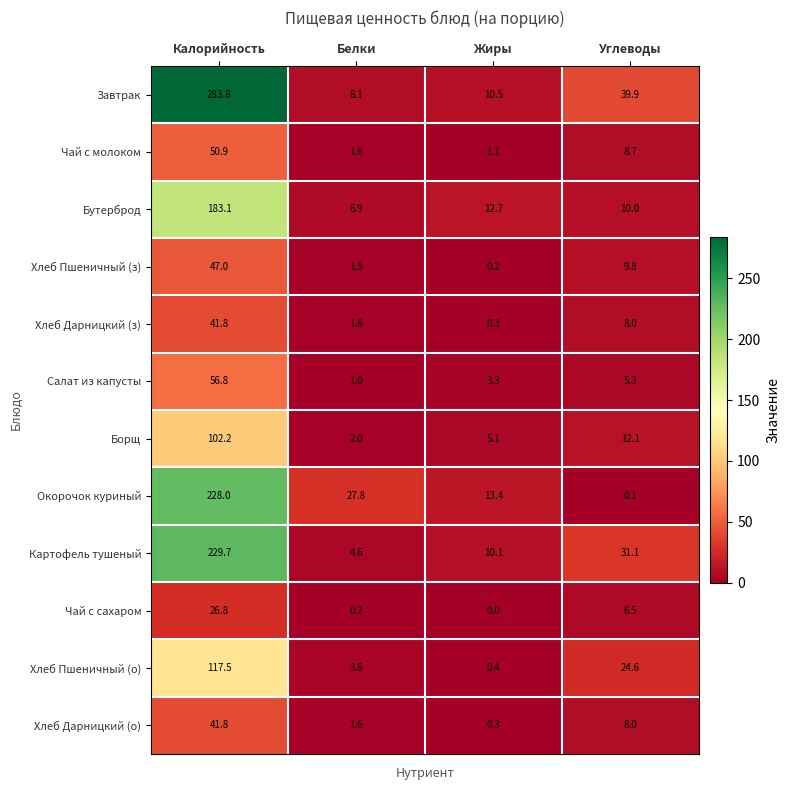

Between Белки and Углеводы, which series saw the biggest shift?

Завтрак